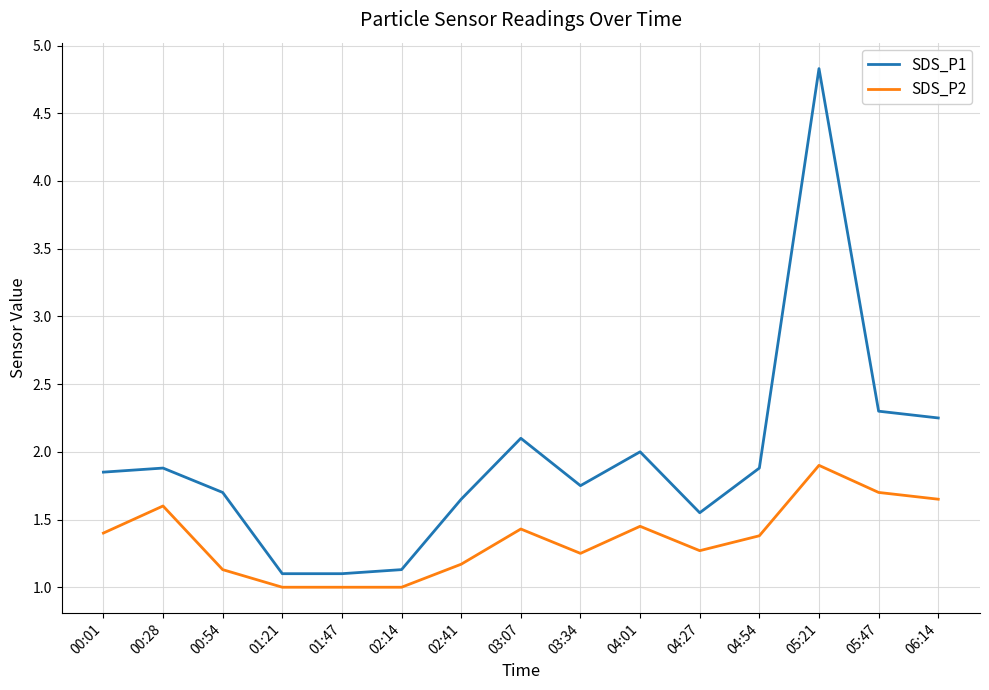

What is the minimum value shown in the chart?

1.0